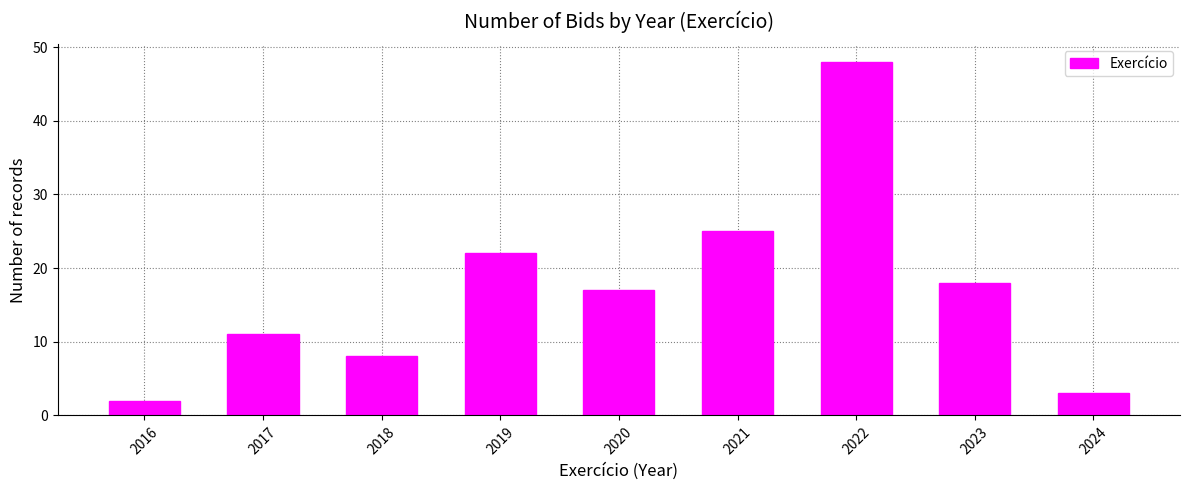

Reading left to right, what are all the values shown in this chart?

2	11	8	22	17	25	48	18	3